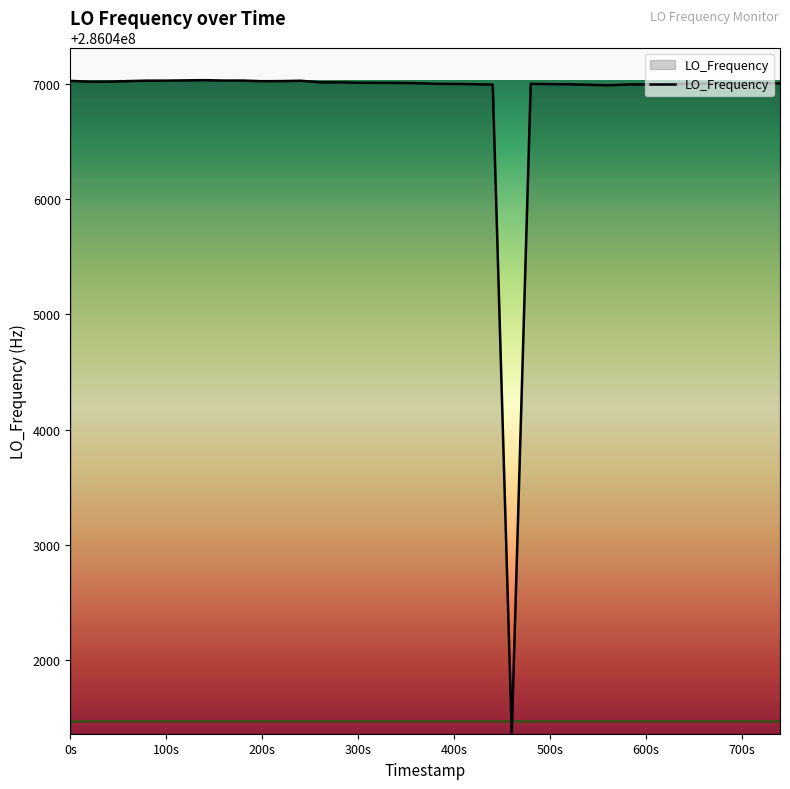

What is the greatest value displayed?

286047031.1